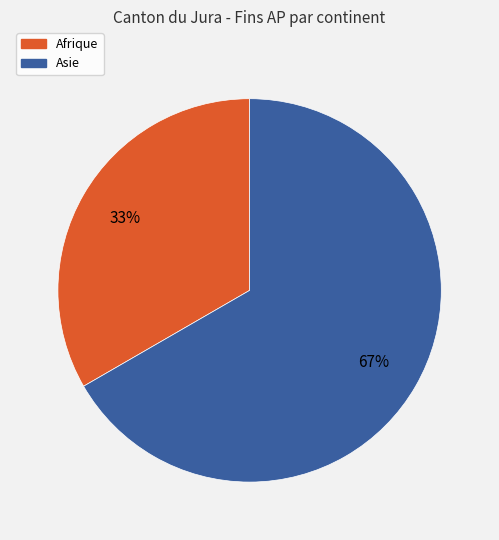

Which has a higher value, Afrique or Asie?

Asie